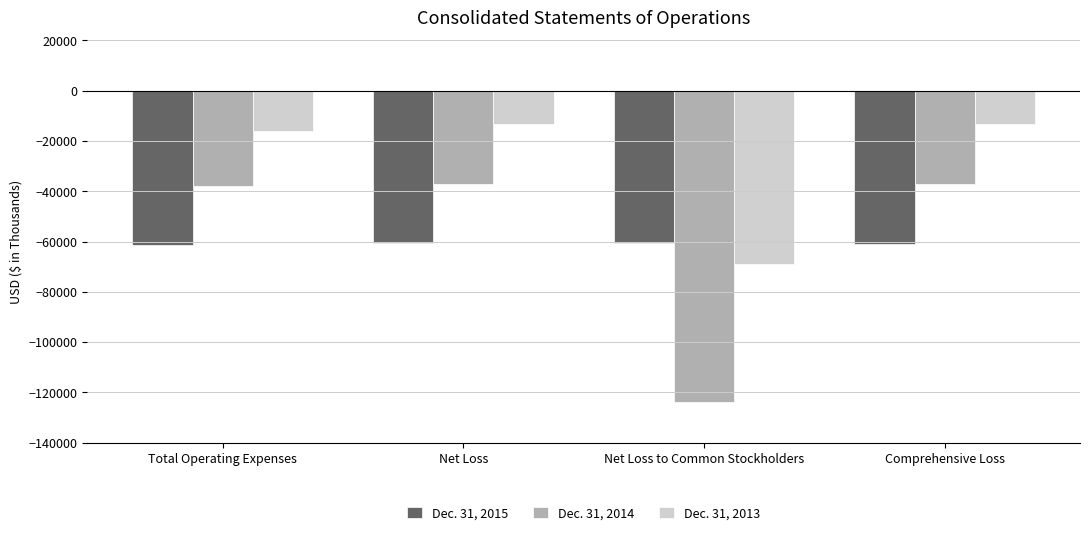

Is it true that Dec. 31, 2014 equals -63373 at Comprehensive Loss?

False